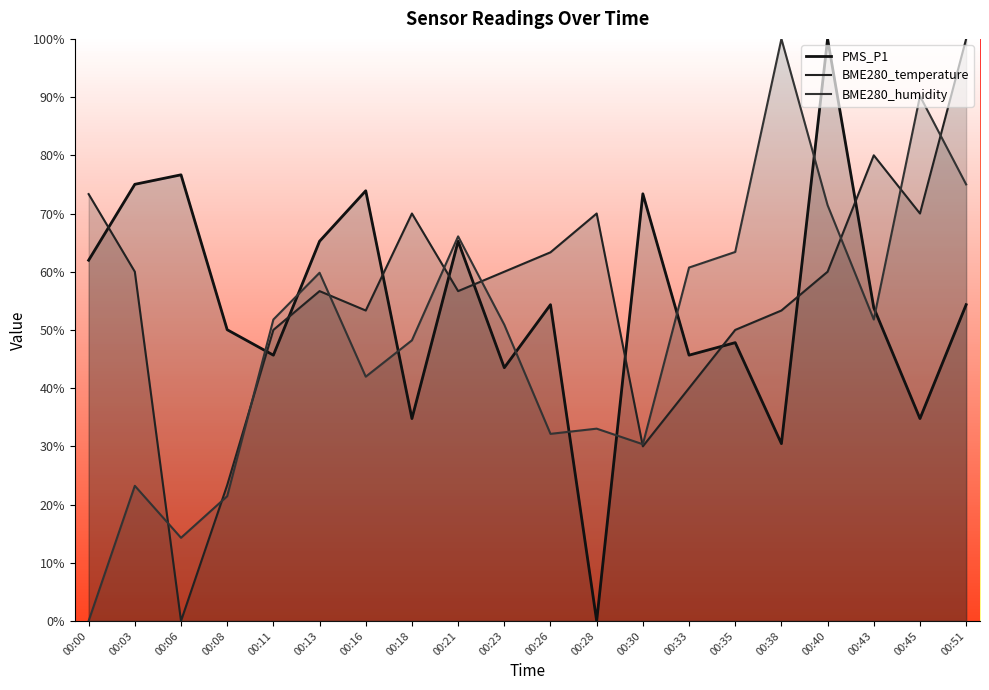

At which category does BME280_humidity reach its first local peak?

00:03